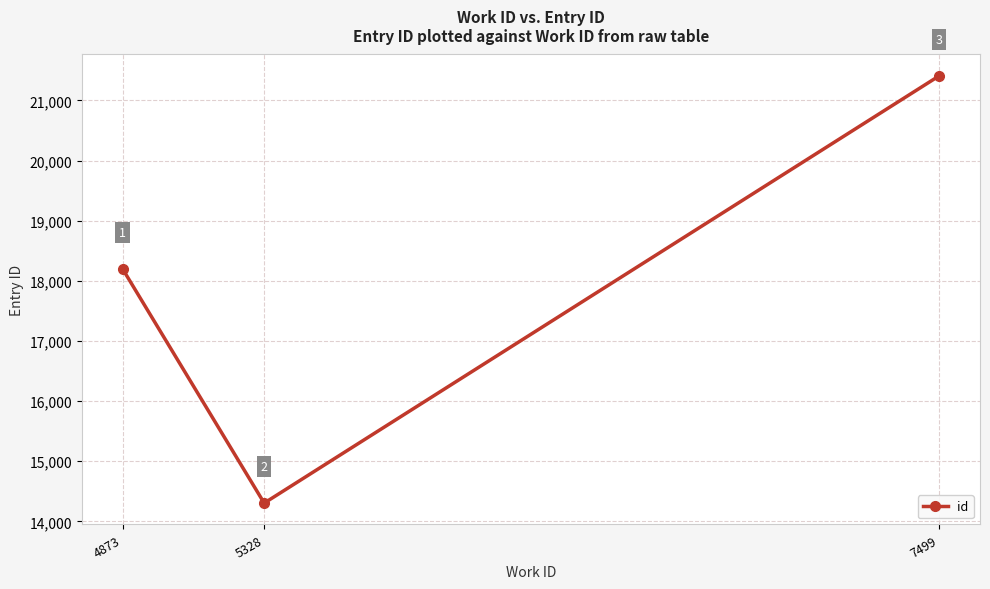

Reading left to right, extract all data points from this chart.

18195	14303	21409